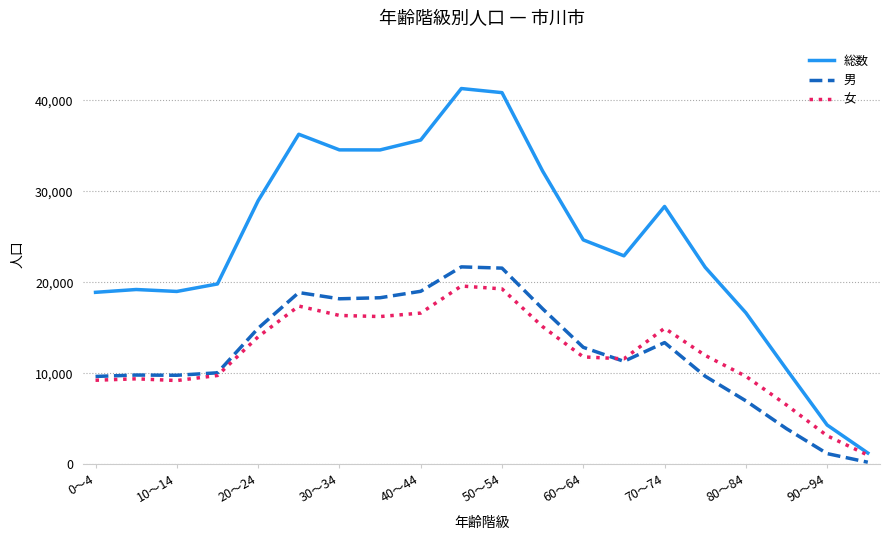

What is the average value of the 女 series?

12143